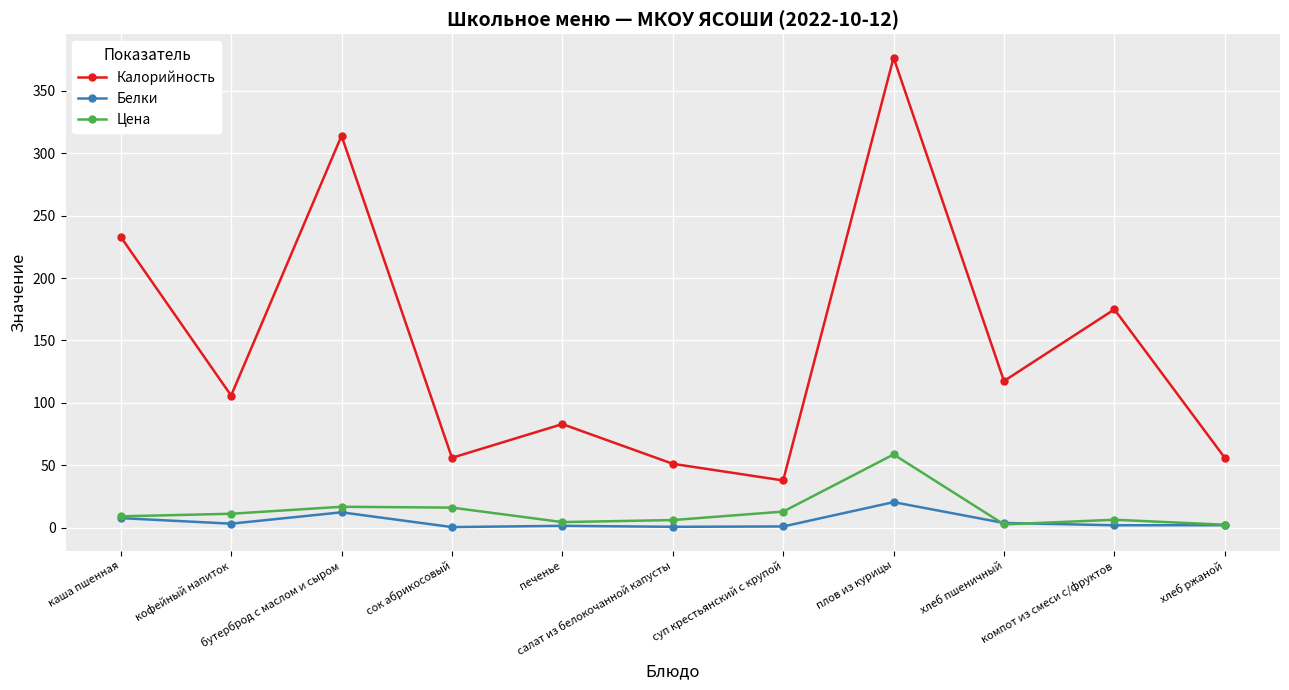

True or false: Белки has a value of 0.5 at сок абрикосовый.

True